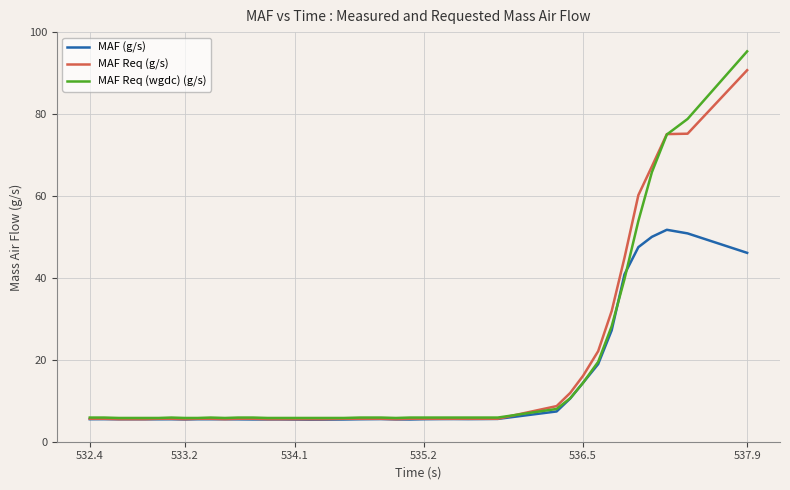

Does the chart have visible grid lines?

Yes